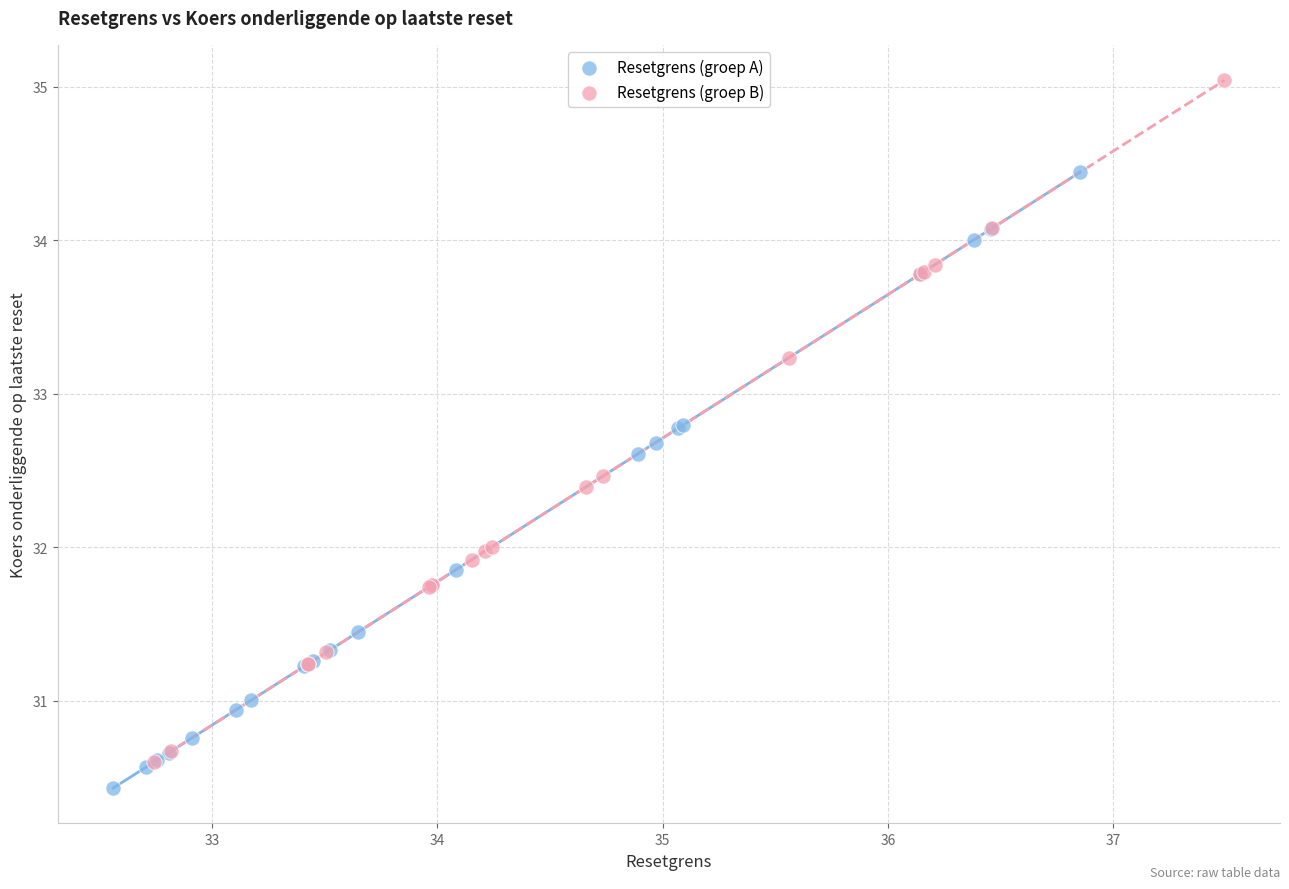

What are all the series names shown in the legend?

Resetgrens (groep A), Resetgrens (groep B)